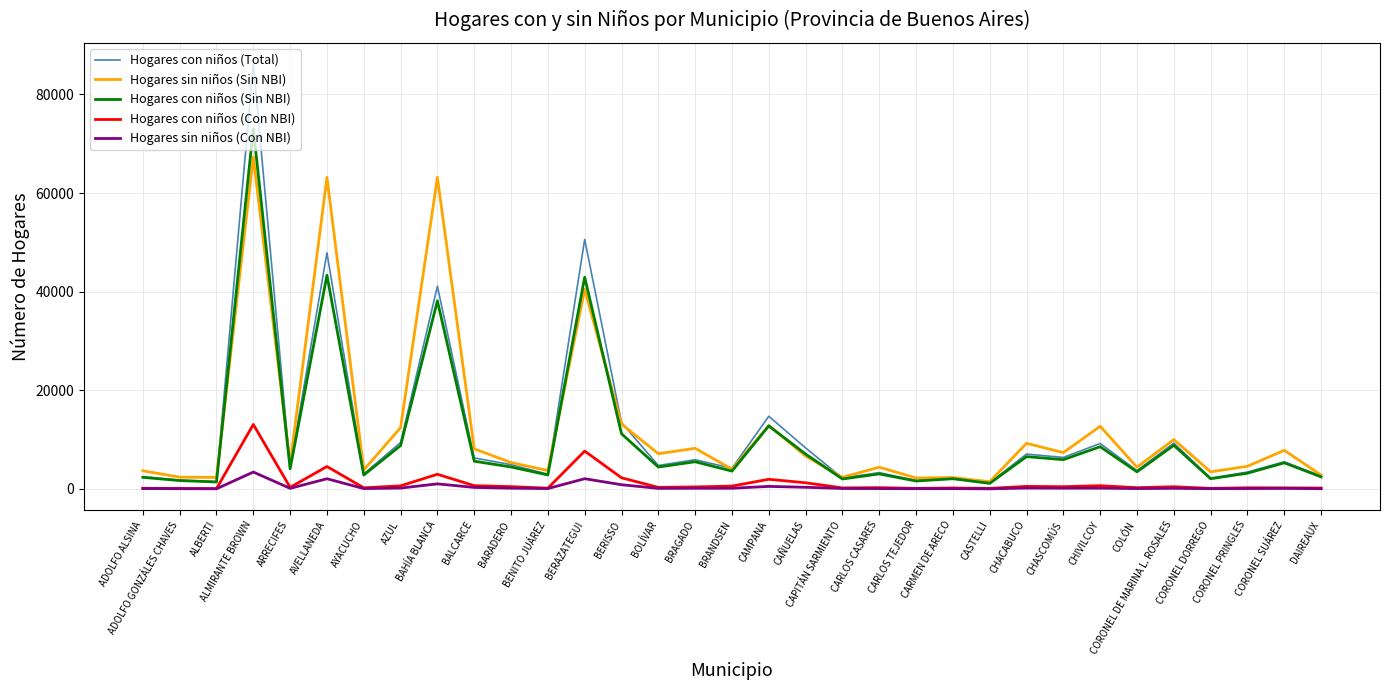

What is the maximum value shown in the chart?

86171